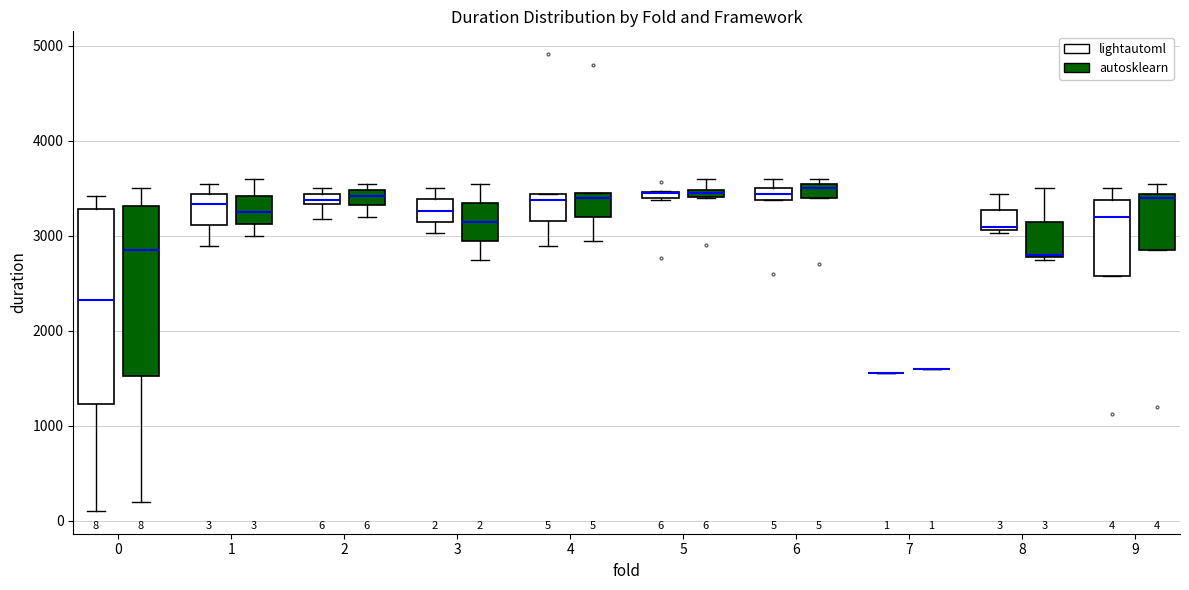

Which box is the tallest, from its lower edge to its upper edge?

0 (lightautoml)